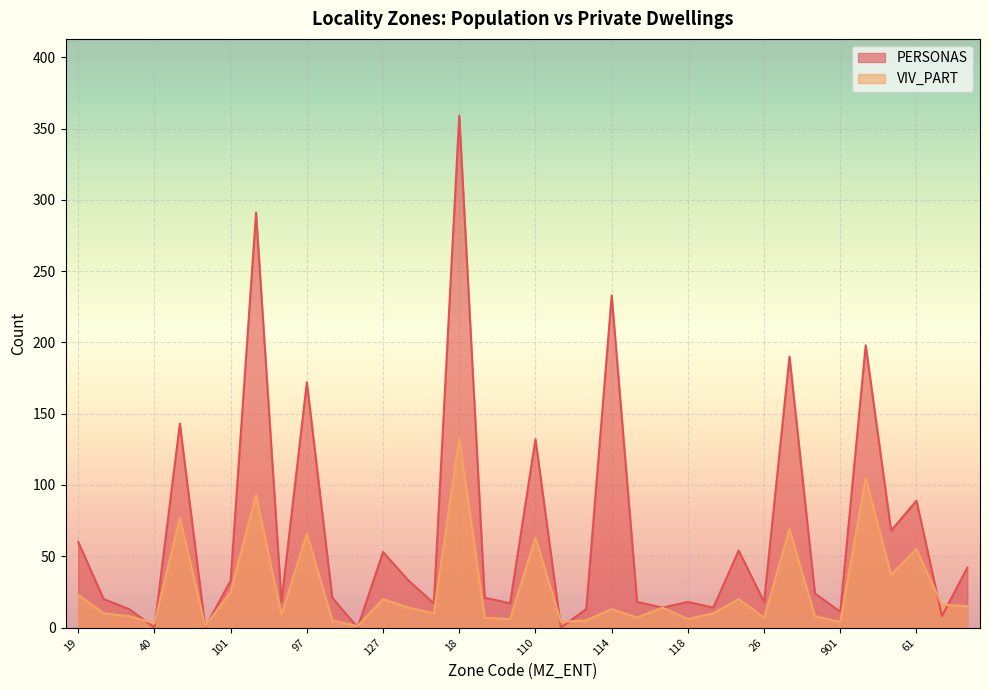

Which series has the largest total across all categories?

PERSONAS